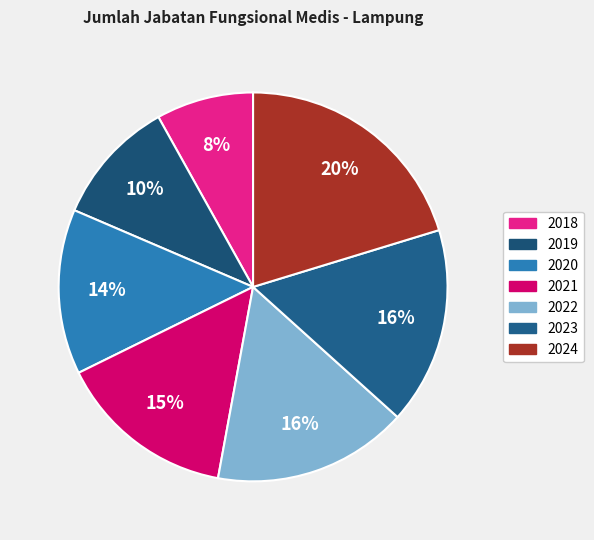

Rank the categories by value from lowest to highest.

2018, 2019, 2020, 2021, 2022, 2023, 2024